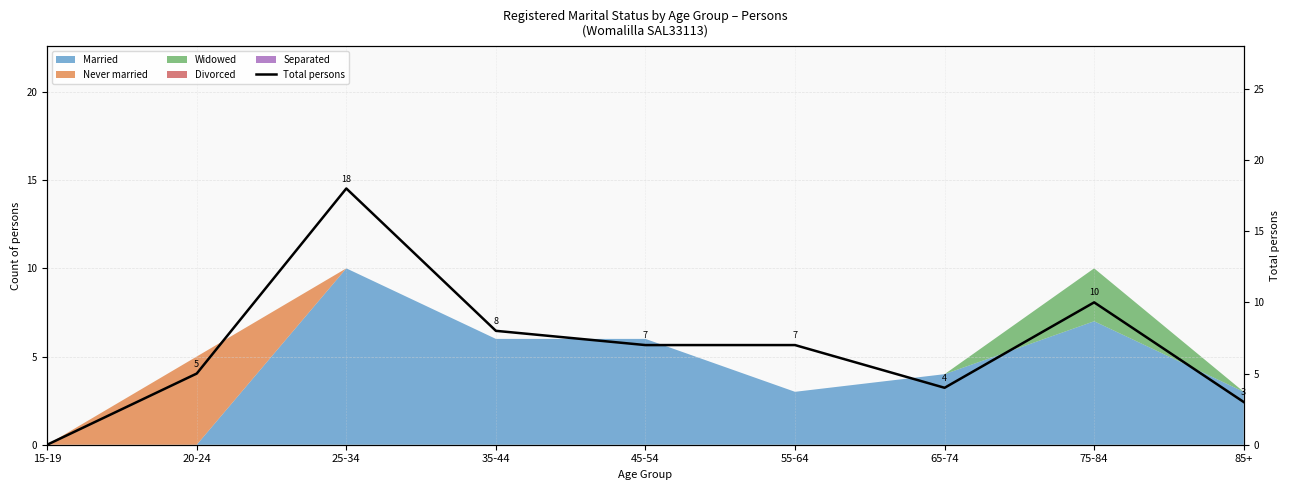

How many lines are shown in the chart?

1